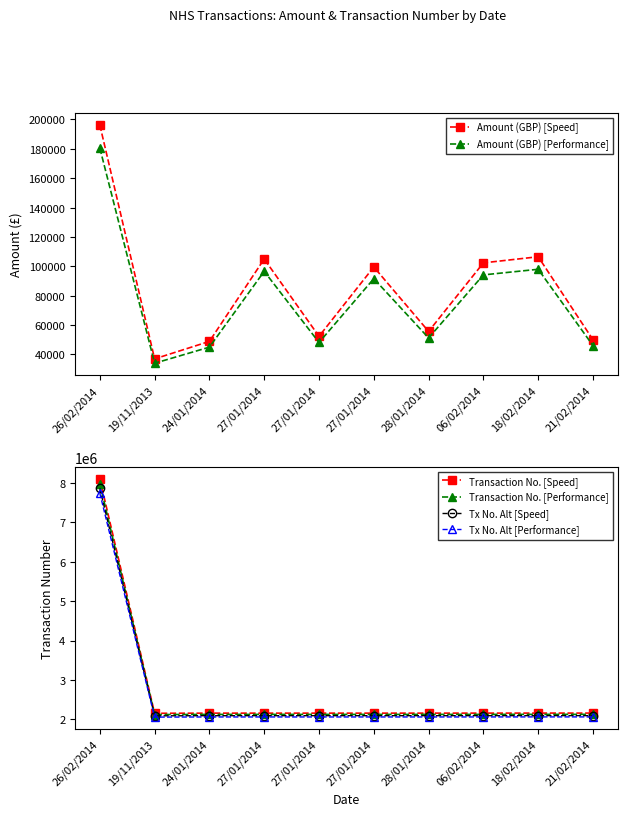

Between 27/01/2014 and 27/01/2014, which series saw the biggest shift?

Amount (GBP) [Speed]